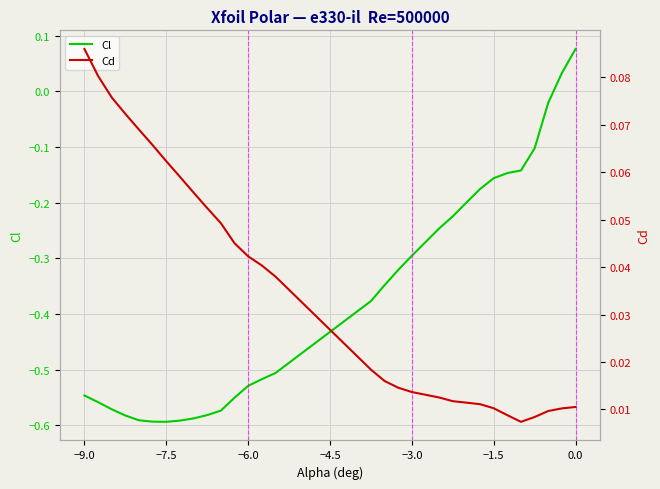

How many intersections are there between Cl and Cd?

1